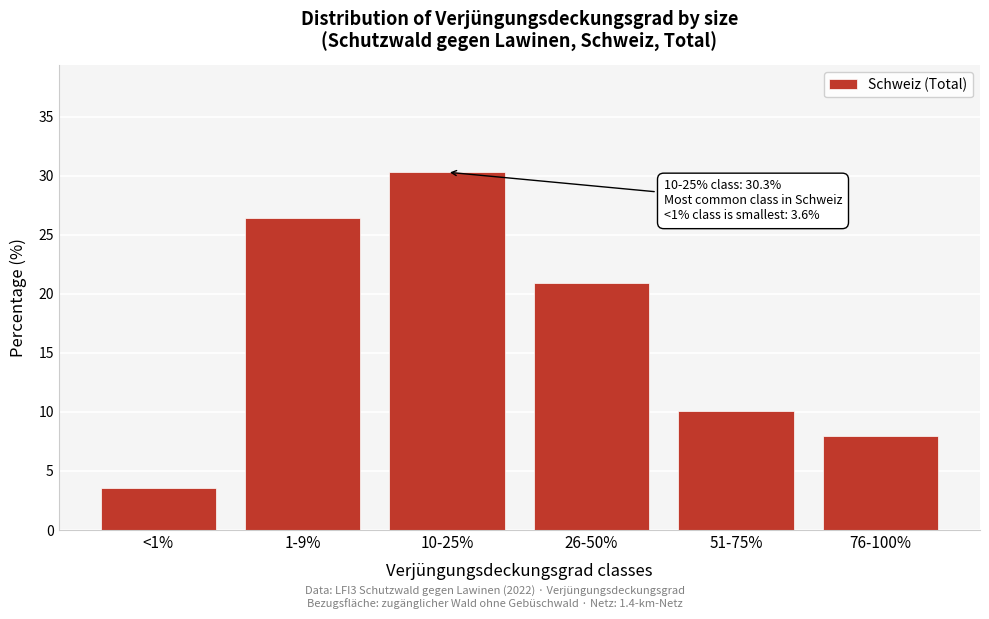

Reading left to right, list all the values displayed in this chart.

3.6	26.4	30.3	20.9	10.1	8.0